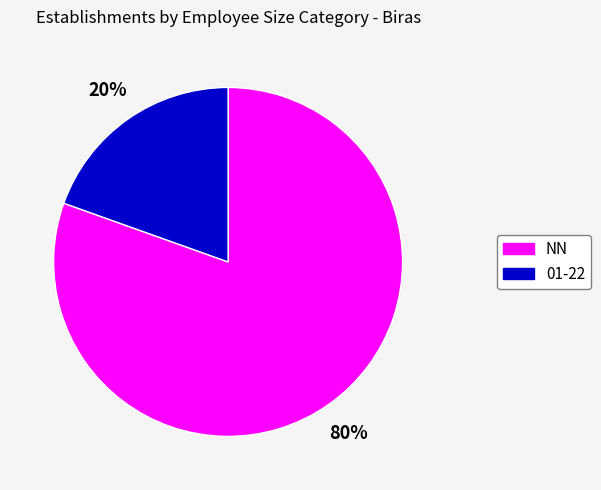

True or false: 01-22 accounts for 34% of the total.

False